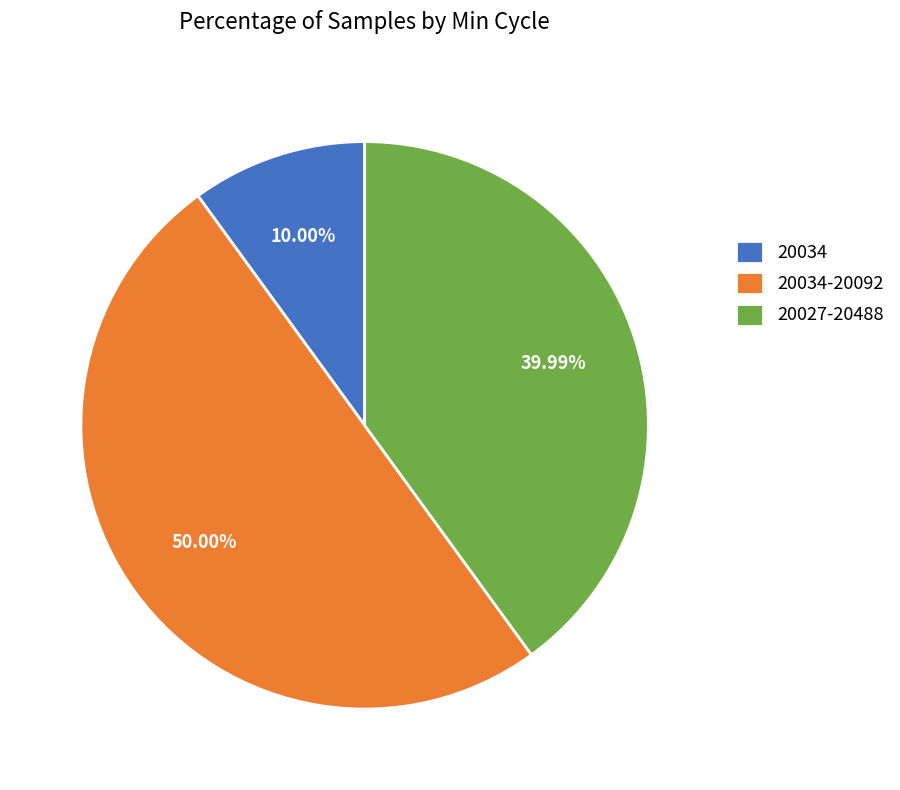

Which slice represents more than half of the pie?

20034-20092